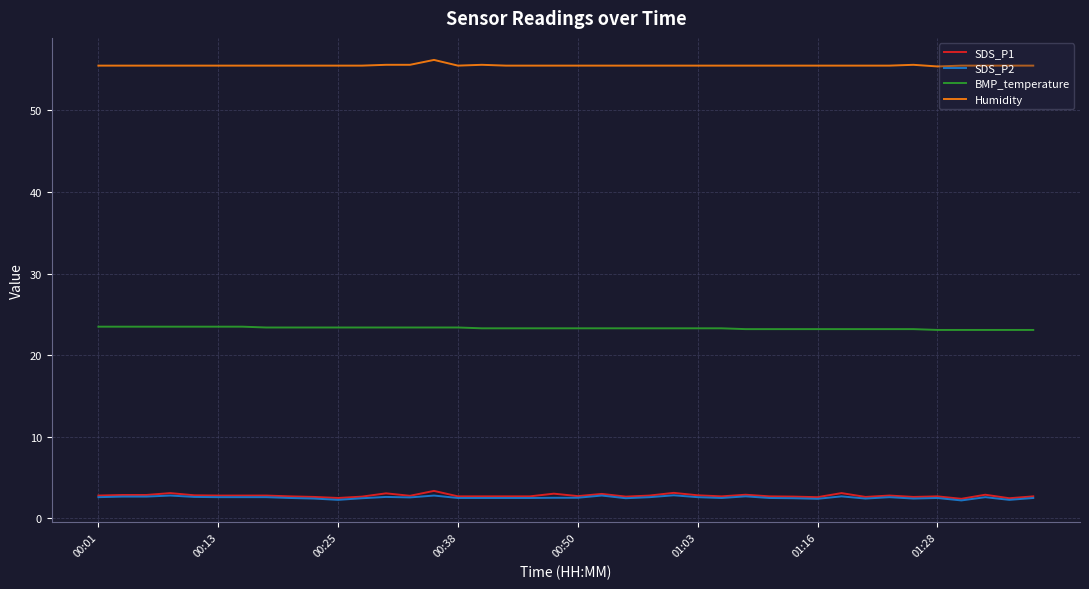

What is the maximum value shown in the chart?

56.2